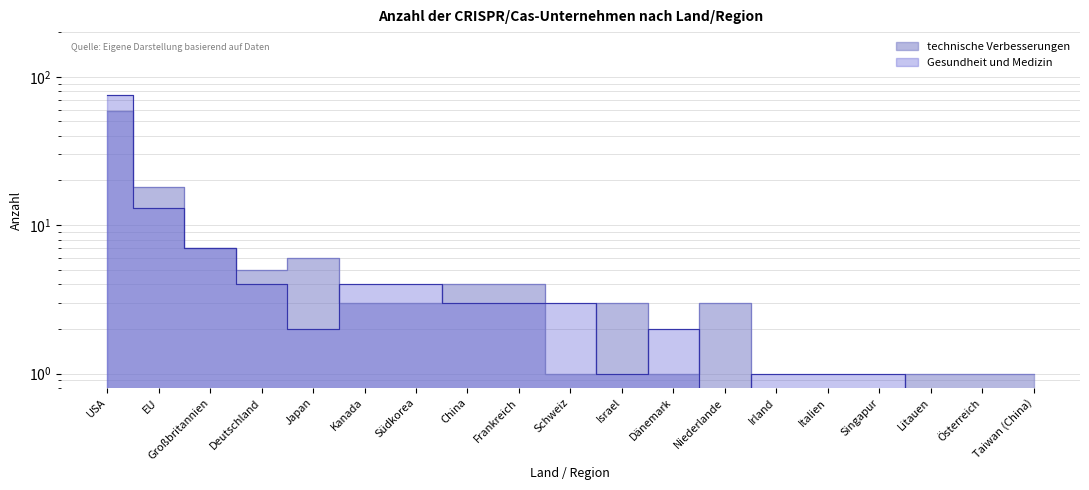

Reading left to right, extract all data points from this chart.

technische Verbesserungen: USA=59	EU=18	Großbritannien=7	Deutschland=5	Japan=6	Kanada=3	Südkorea=3	China=4	Frankreich=4	Schweiz=1	Israel=3	Dänemark=1	Niederlande=3	Irland=0	Italien=0	Singapur=0	Litauen=1	Österreich=1	Taiwan (China)=1
Gesundheit und Medizin: USA=75	EU=13	Großbritannien=7	Deutschland=4	Japan=2	Kanada=4	Südkorea=4	China=3	Frankreich=3	Schweiz=3	Israel=1	Dänemark=2	Niederlande=0	Irland=1	Italien=1	Singapur=1	Litauen=0	Österreich=0	Taiwan (China)=0